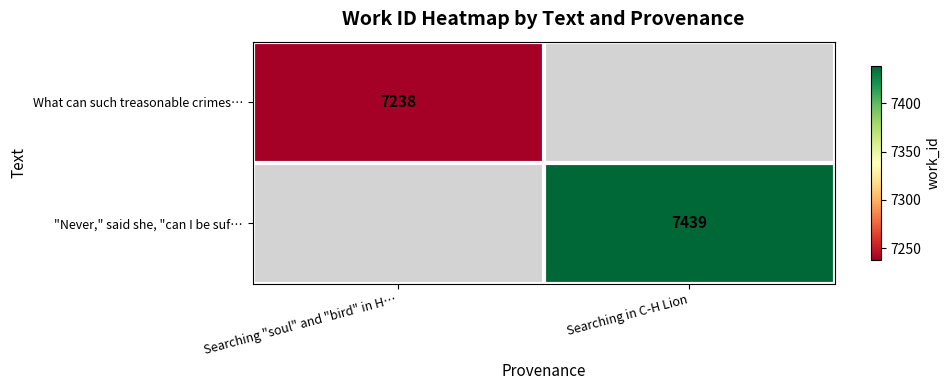

Which category has the highest value across all series?

Searching in C-H Lion